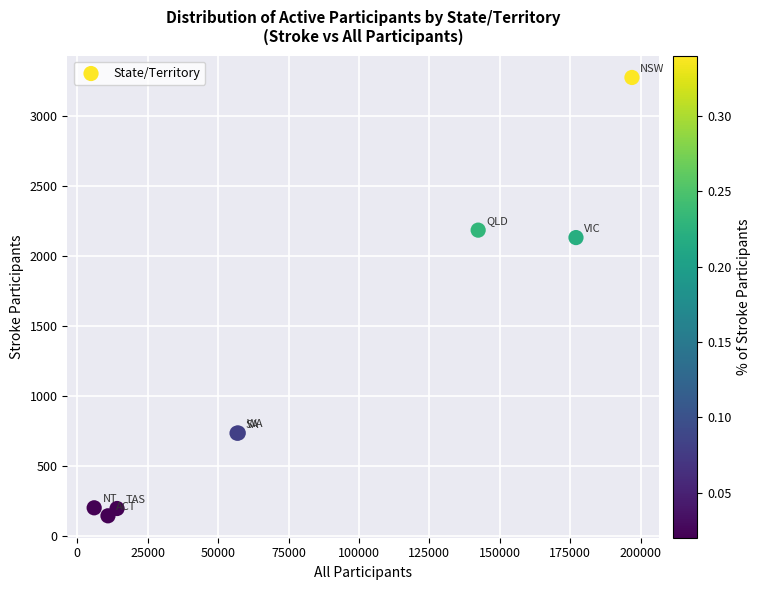

What Y value in the scatter plot is closest to 1709?

2130